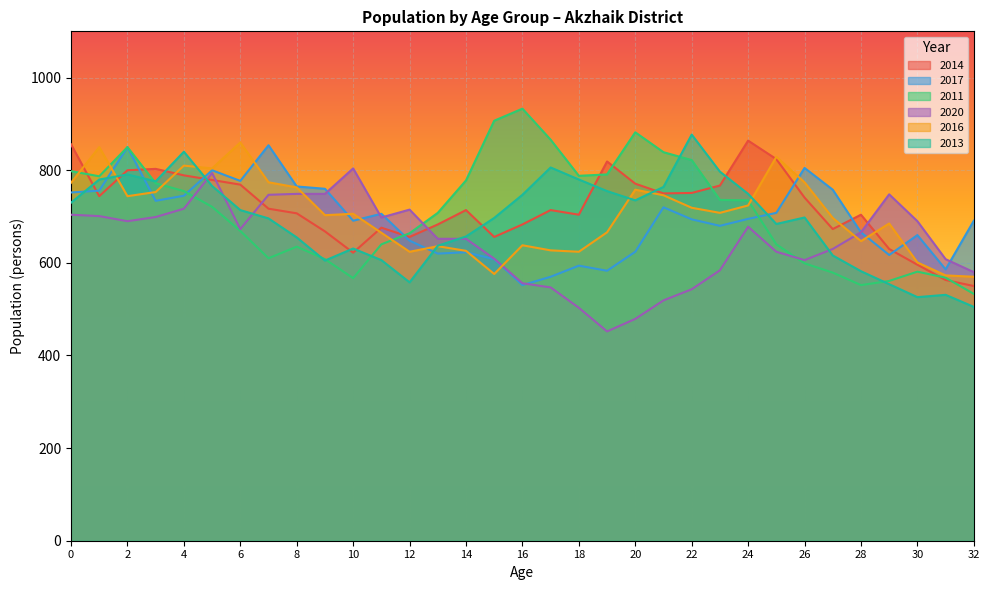

Where is 2017 nearest to the value 703?

11